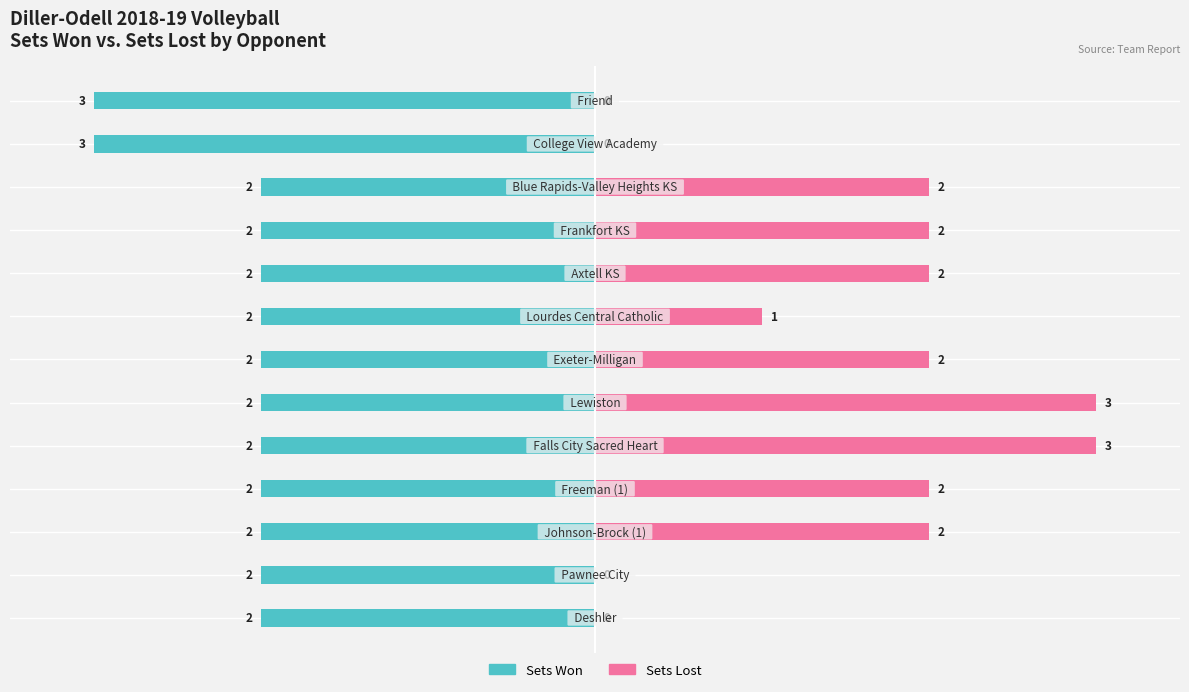

What position from the left is −2?

3